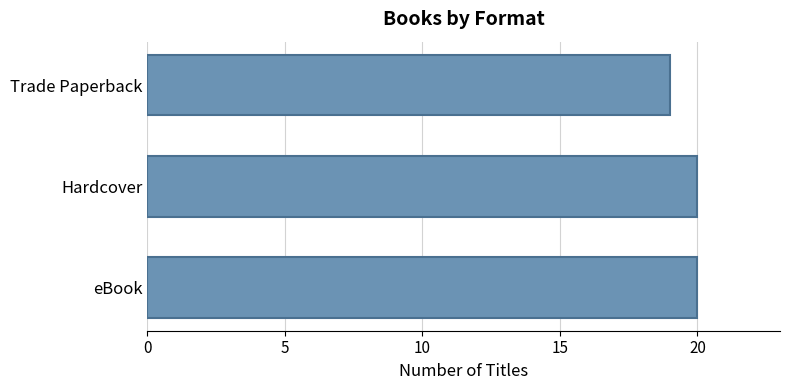

Between Trade Paperback and Hardcover, which is larger?

Hardcover